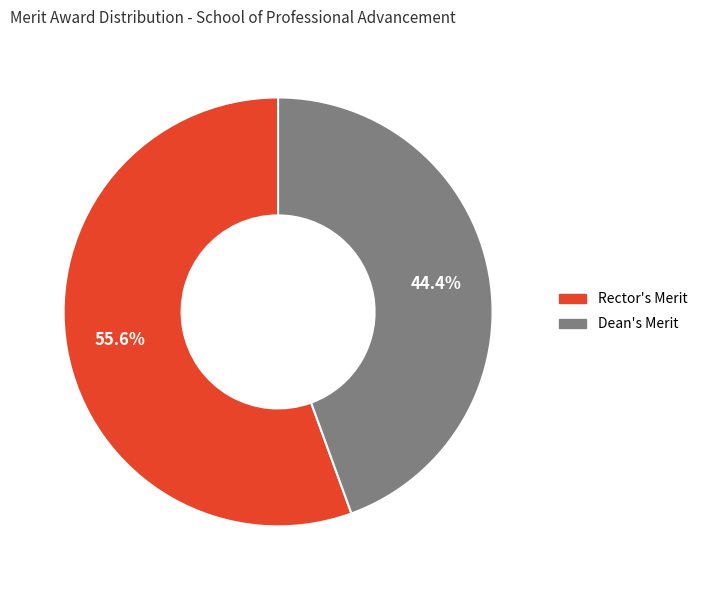

How many segments does this pie chart have?

2